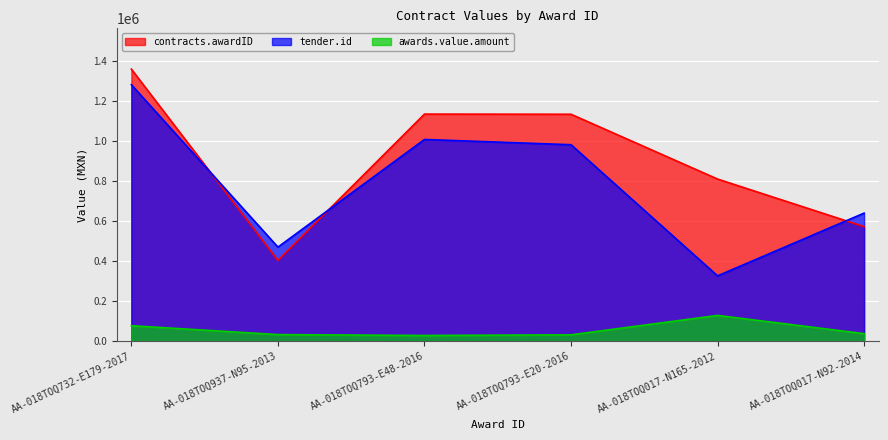

Where is the first local minimum for contracts.awardID?

AA-018TOQ937-N95-2013